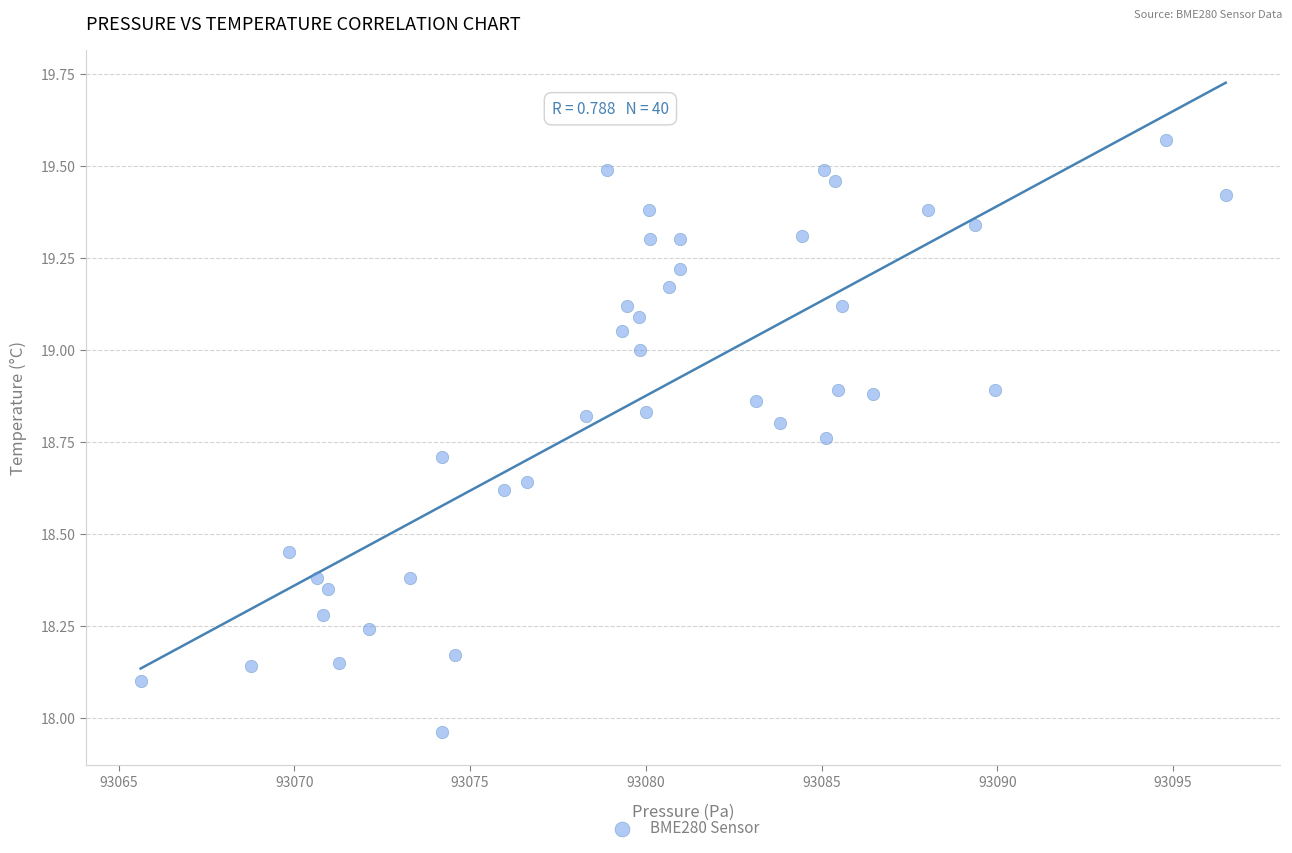

What is the range of X values (max minus min)?

30.9